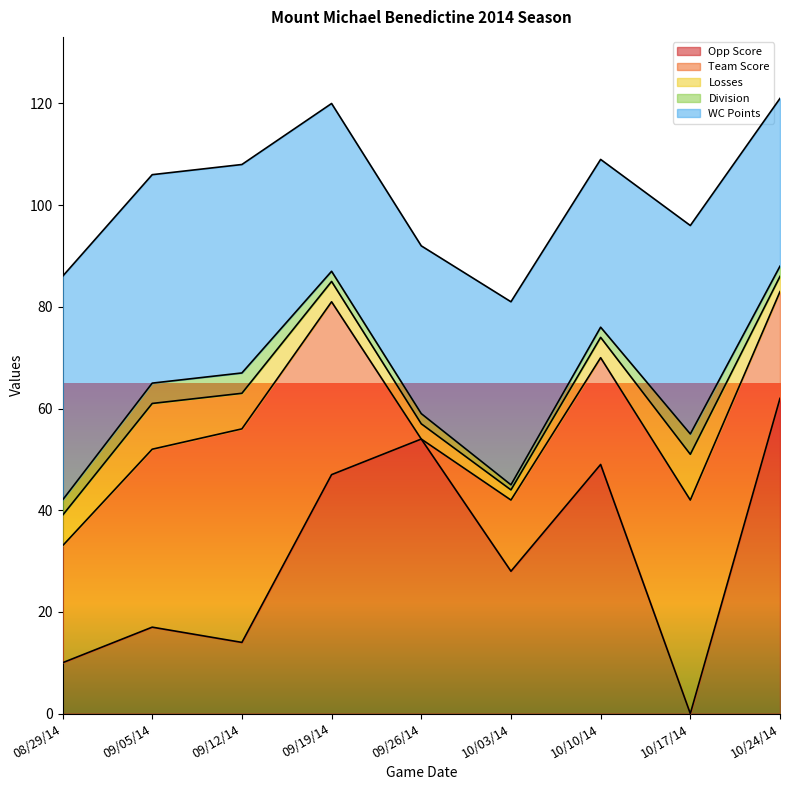

Is it true that Opp Score equals 24 at 09/19/14?

False